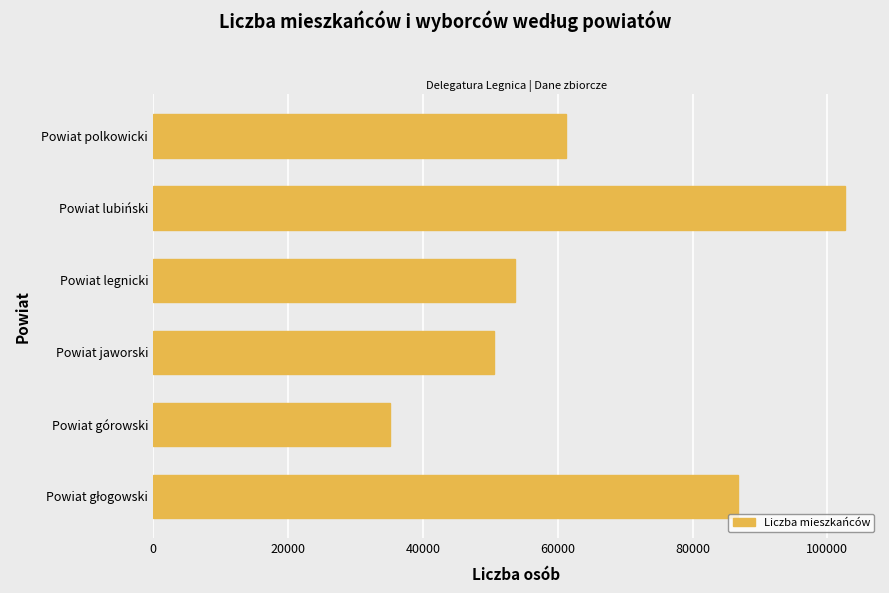

What value does the data have at Powiat legnicki, to the nearest 10?

53650